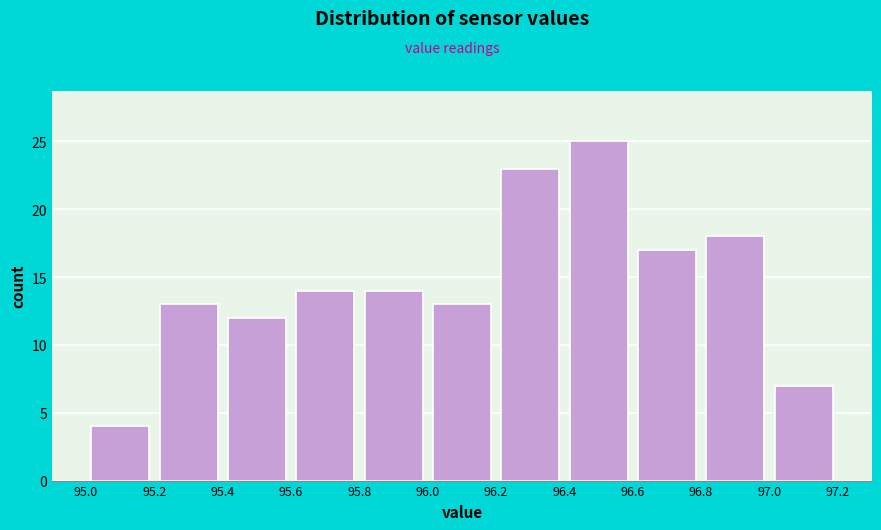

Reading left to right, transcribe this chart: for each bar, give the range it covers on the x-axis and its height. The values are not printed on the chart, so give them approximately, as read against the axis.

95.0 to 95.2: 4
95.2 to 95.4: 13
95.4 to 95.6: 12
95.6 to 95.8: 14
95.8 to 96.0: 14
96.0 to 96.2: 13
96.2 to 96.4: 23
96.4 to 96.6: 25
96.6 to 96.8: 17
96.8 to 97.0: 18
97.0 to 97.2: 7